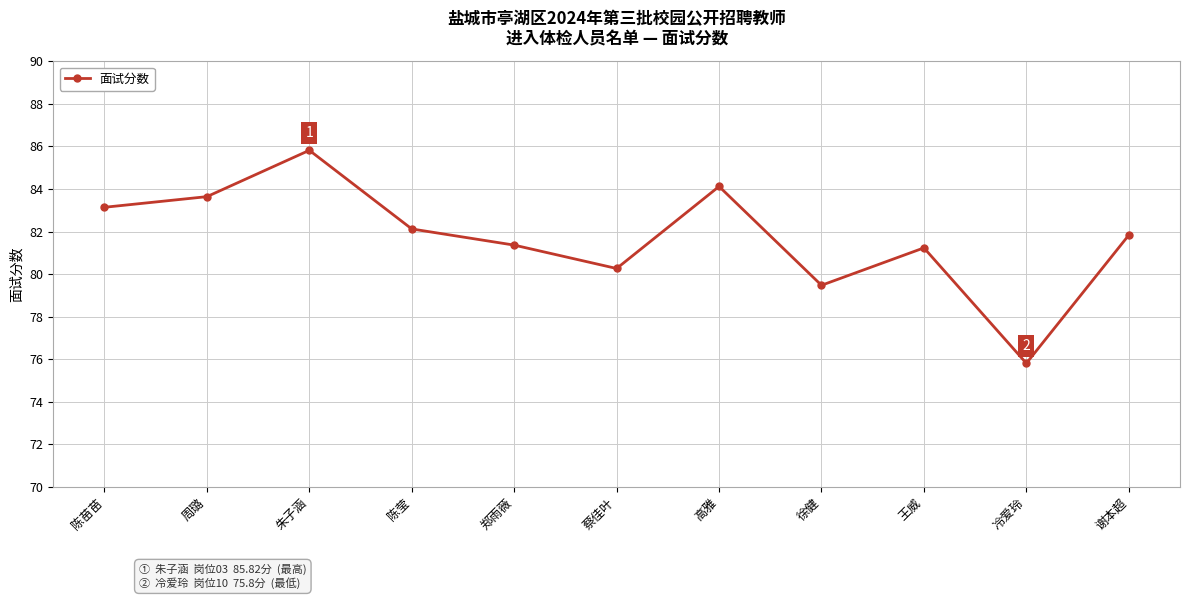

What is the value of the 1st point from the left?

83.1